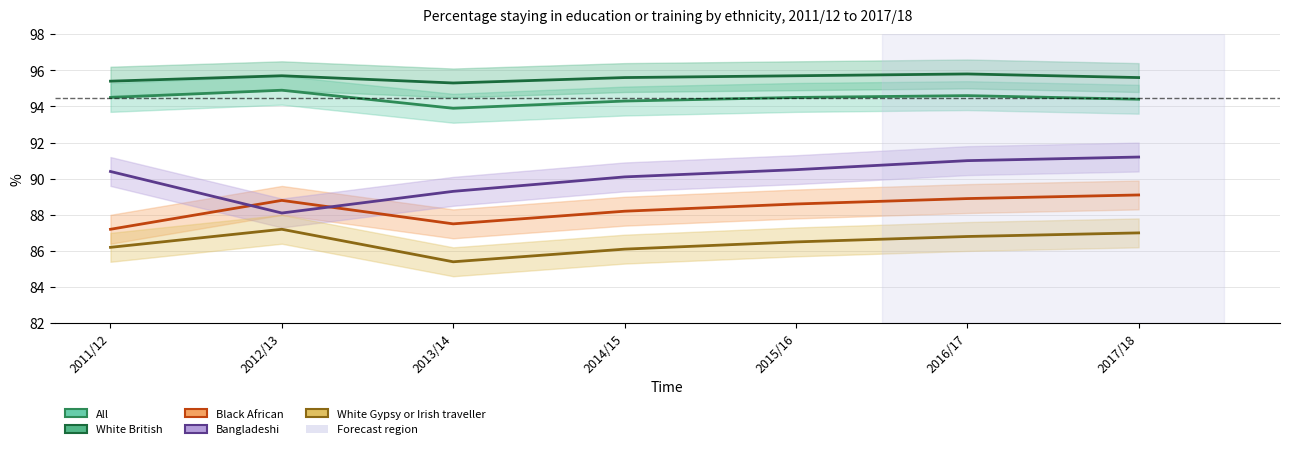

At which label does All first exceed 94?

2011/12